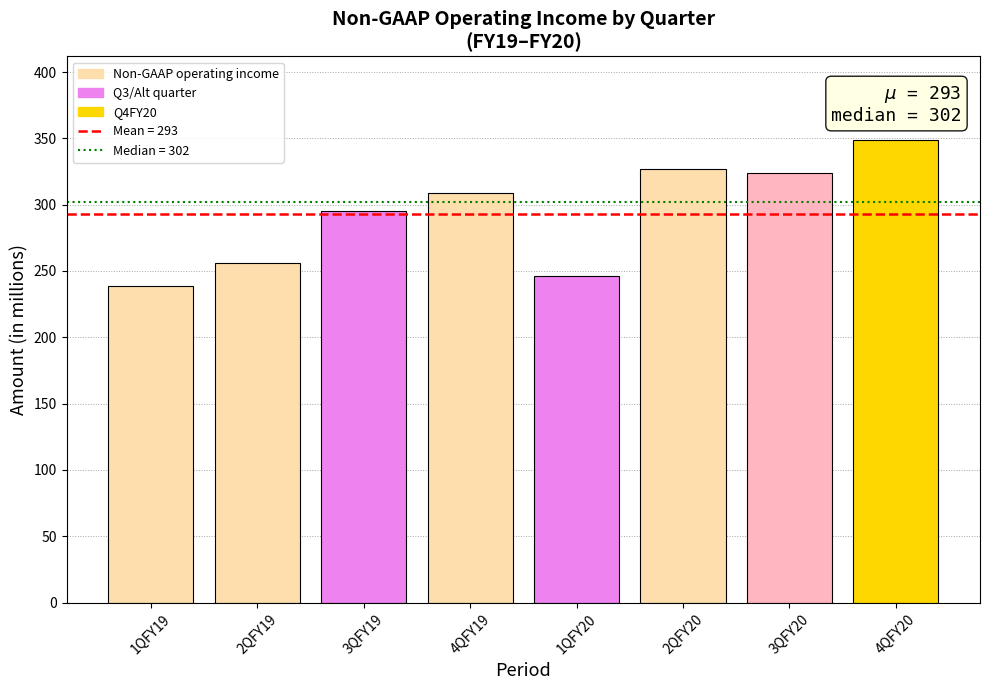

Does the chart contain stacked bars?

No